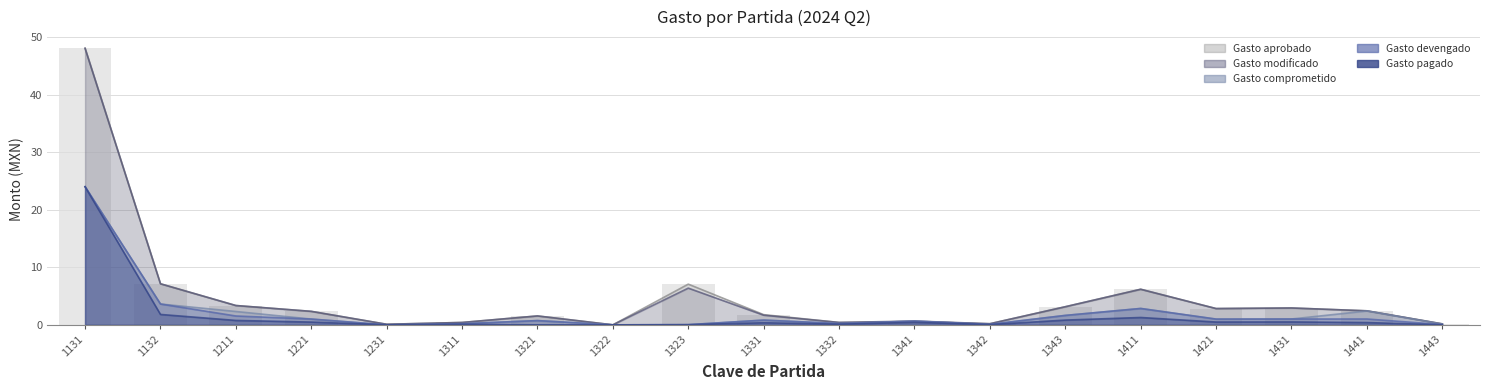

List the series in order of their peak value, highest first.

Gasto aprobado, Gasto modificado, Gasto comprometido, Gasto devengado, Gasto pagado